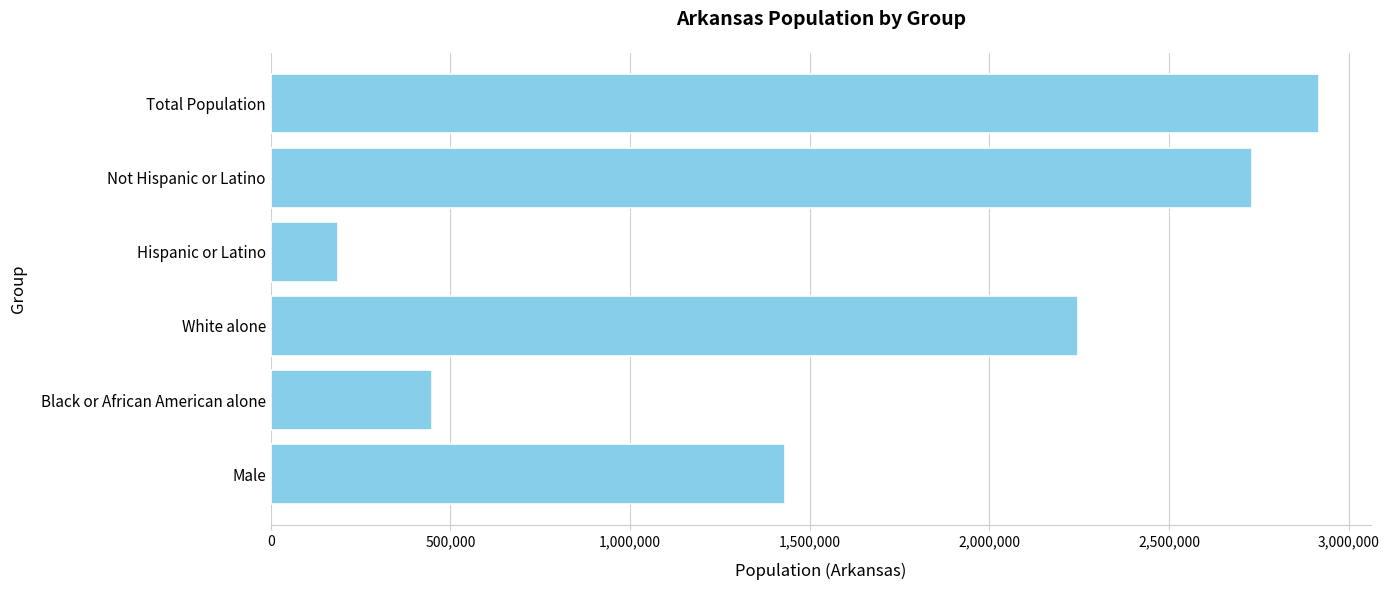

What is the difference between the second highest and minimum values?

2543818